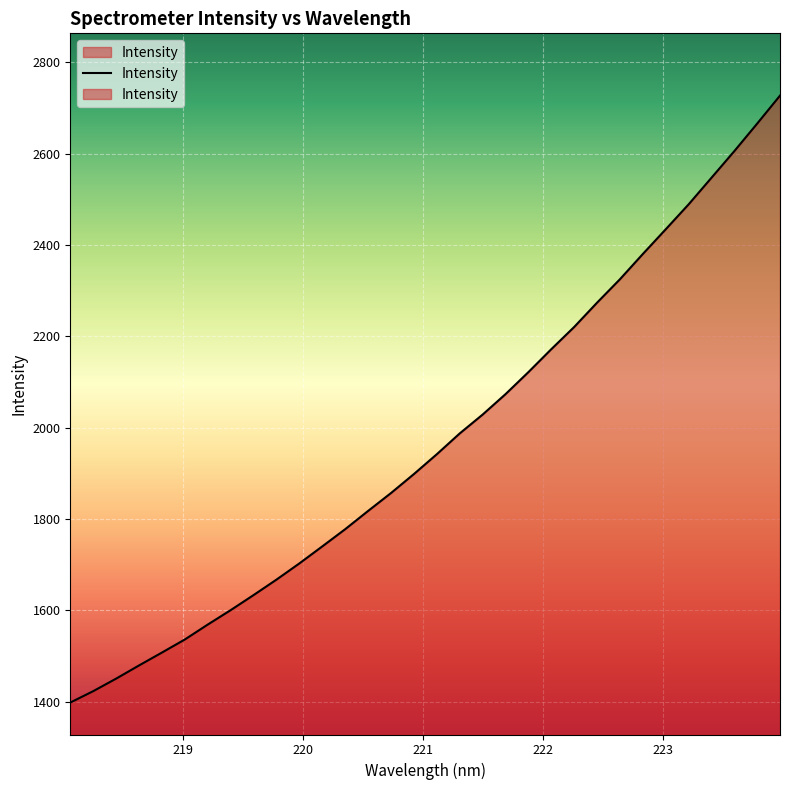

Between 218.8244 and 222.263, which is larger?

222.263